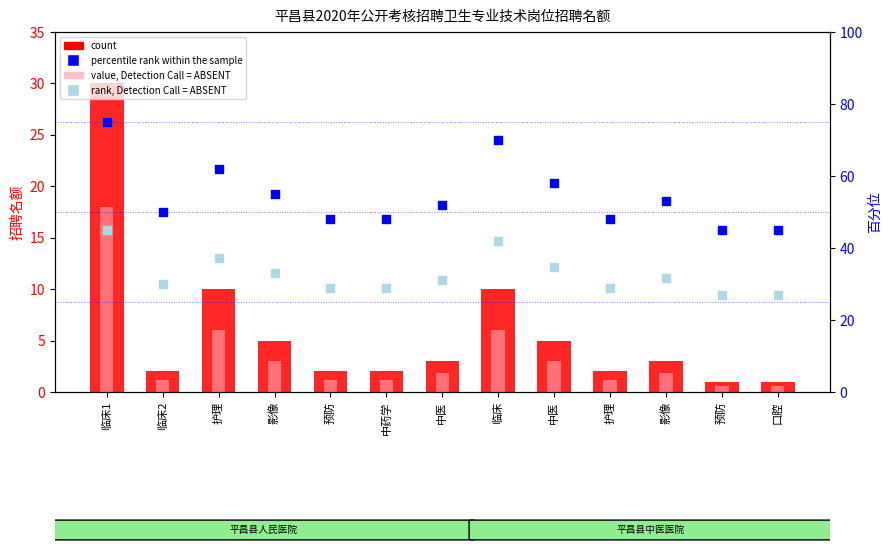

Which series contains the lowest Y value?

value, Detection Call = ABSENT